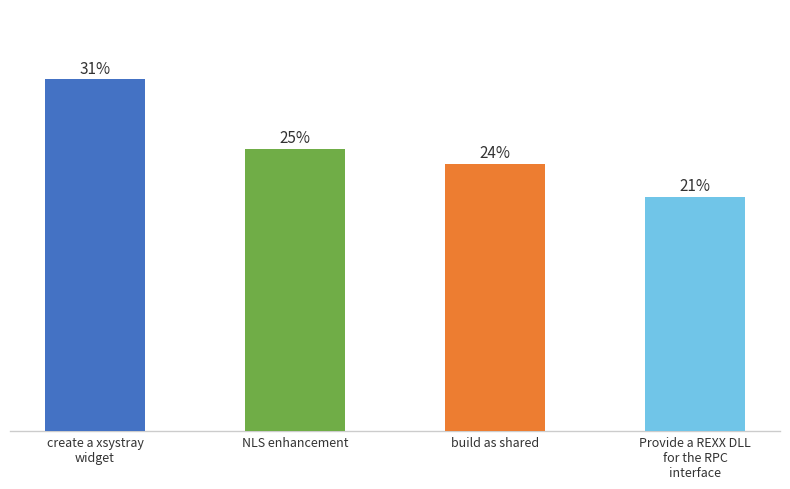

Are the bars horizontal?

No